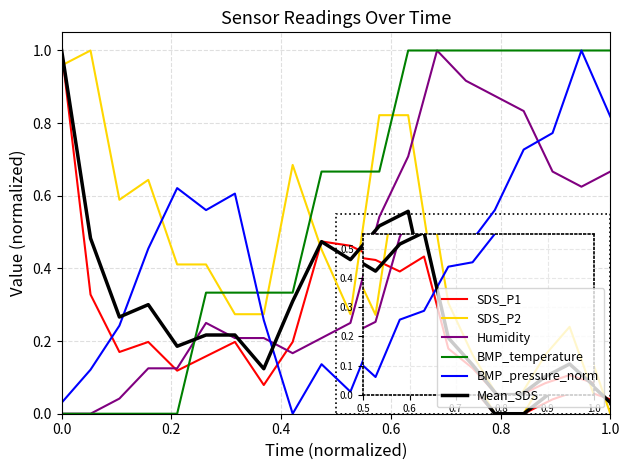

Which series ends up on top after the final intersection of BMP_temperature and SDS_P2?

BMP_temperature